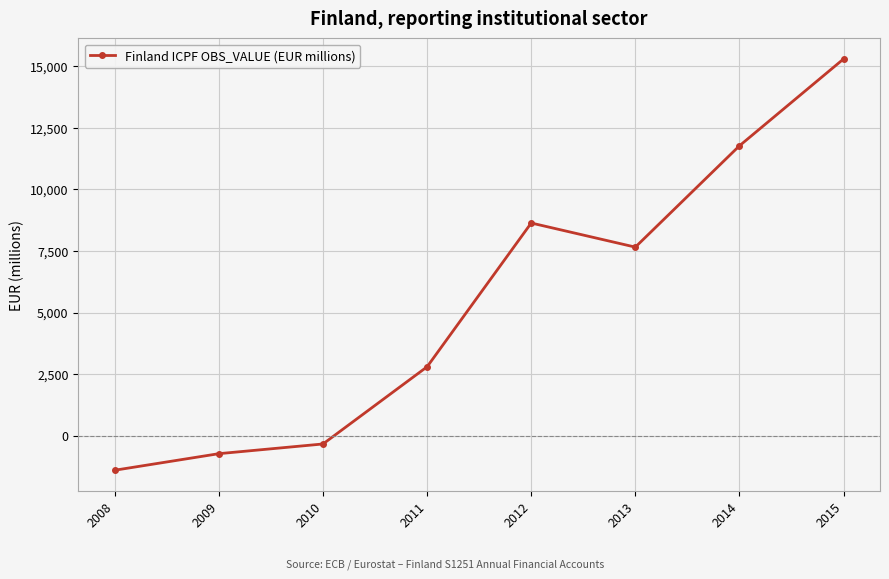

The value at 2012 is 13378. True or false?

False